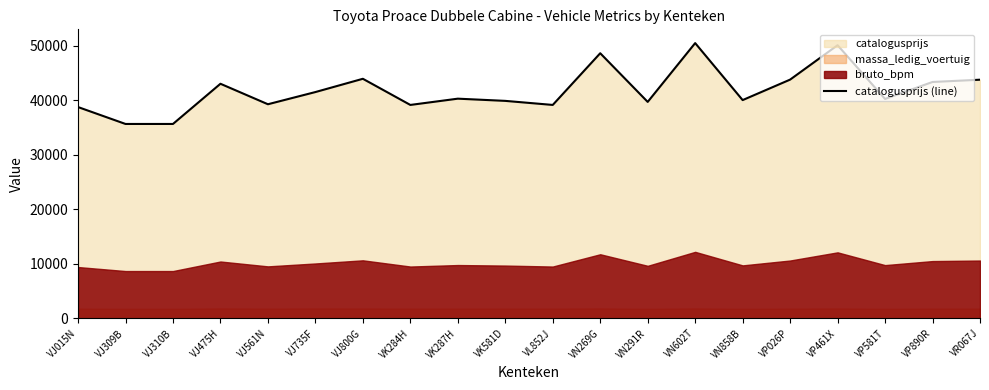

True or false: the data has more than 0 interior local peaks.

True